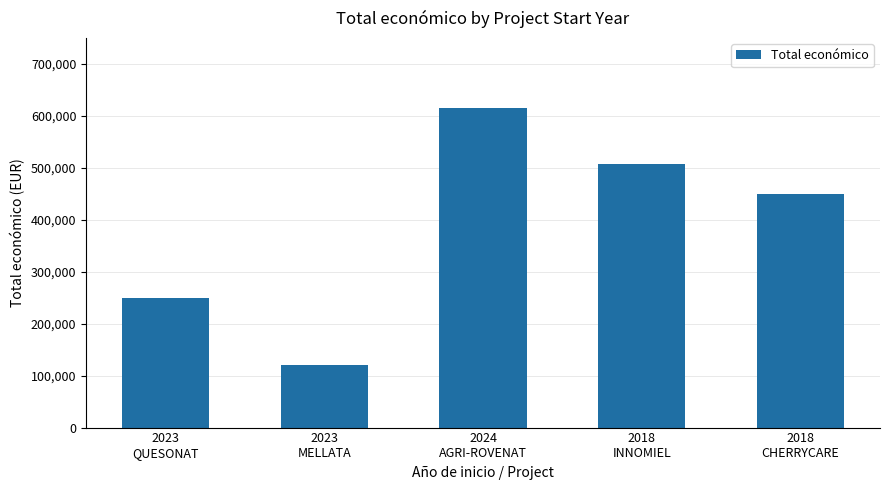

Reading left to right, list all the values displayed in this chart.

2023
QUESONAT=250000	2023
MELLATA=120000	2024
AGRI-ROVENAT=615375	2018
INNOMIEL=508090	2018
CHERRYCARE=449494